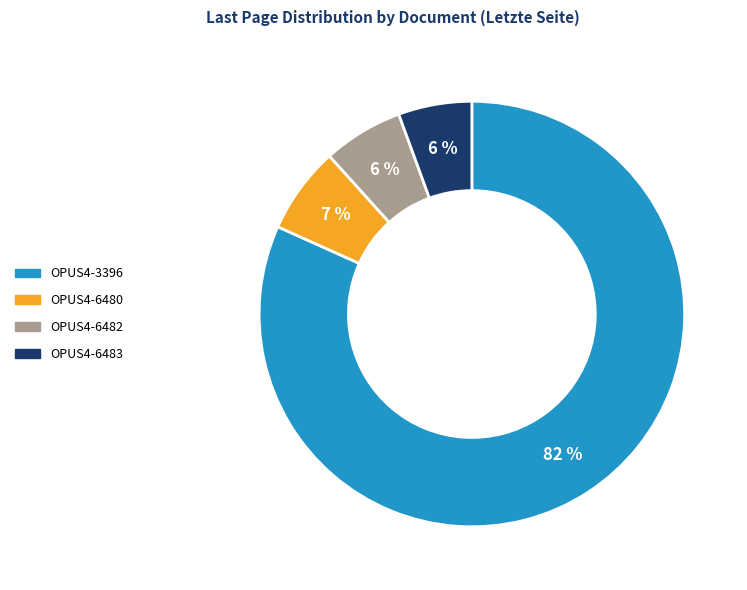

Do OPUS4-6483 and OPUS4-3396 together represent more than half of the pie?

Yes